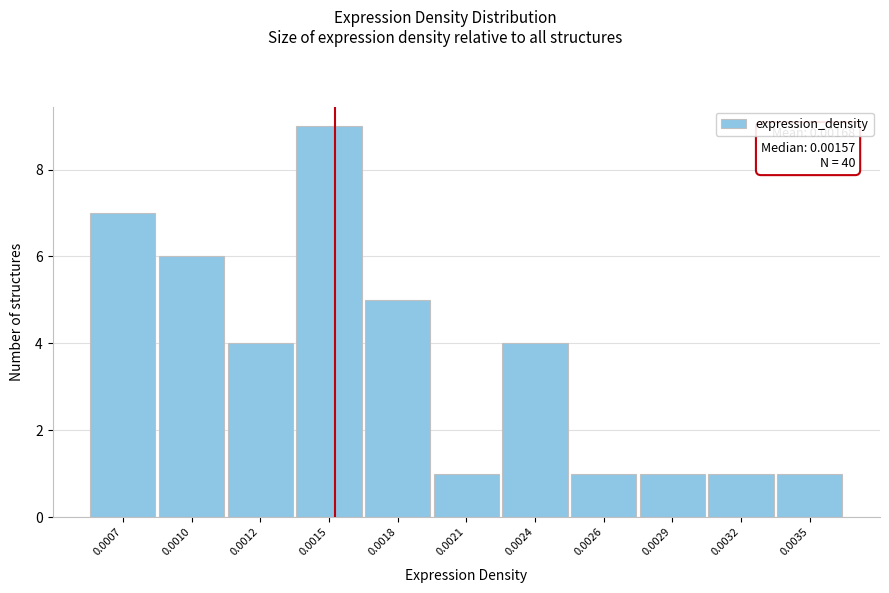

Reading left to right, transcribe all the data shown in this chart.

0.0007=7	0.0010=6	0.0012=4	0.0015=9	0.0018=5	0.0021=1	0.0024=4	0.0026=1	0.0029=1	0.0032=1	0.0035=1